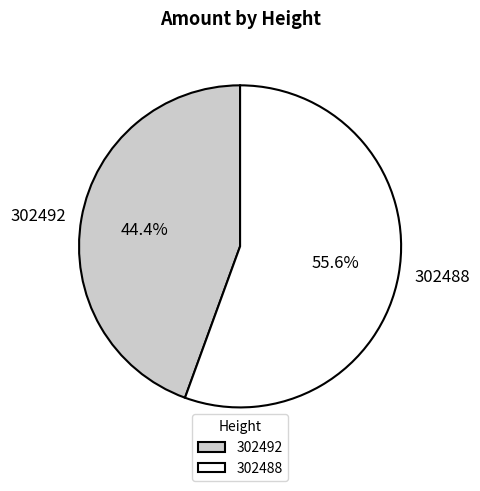

Which category accounts for the majority?

302488